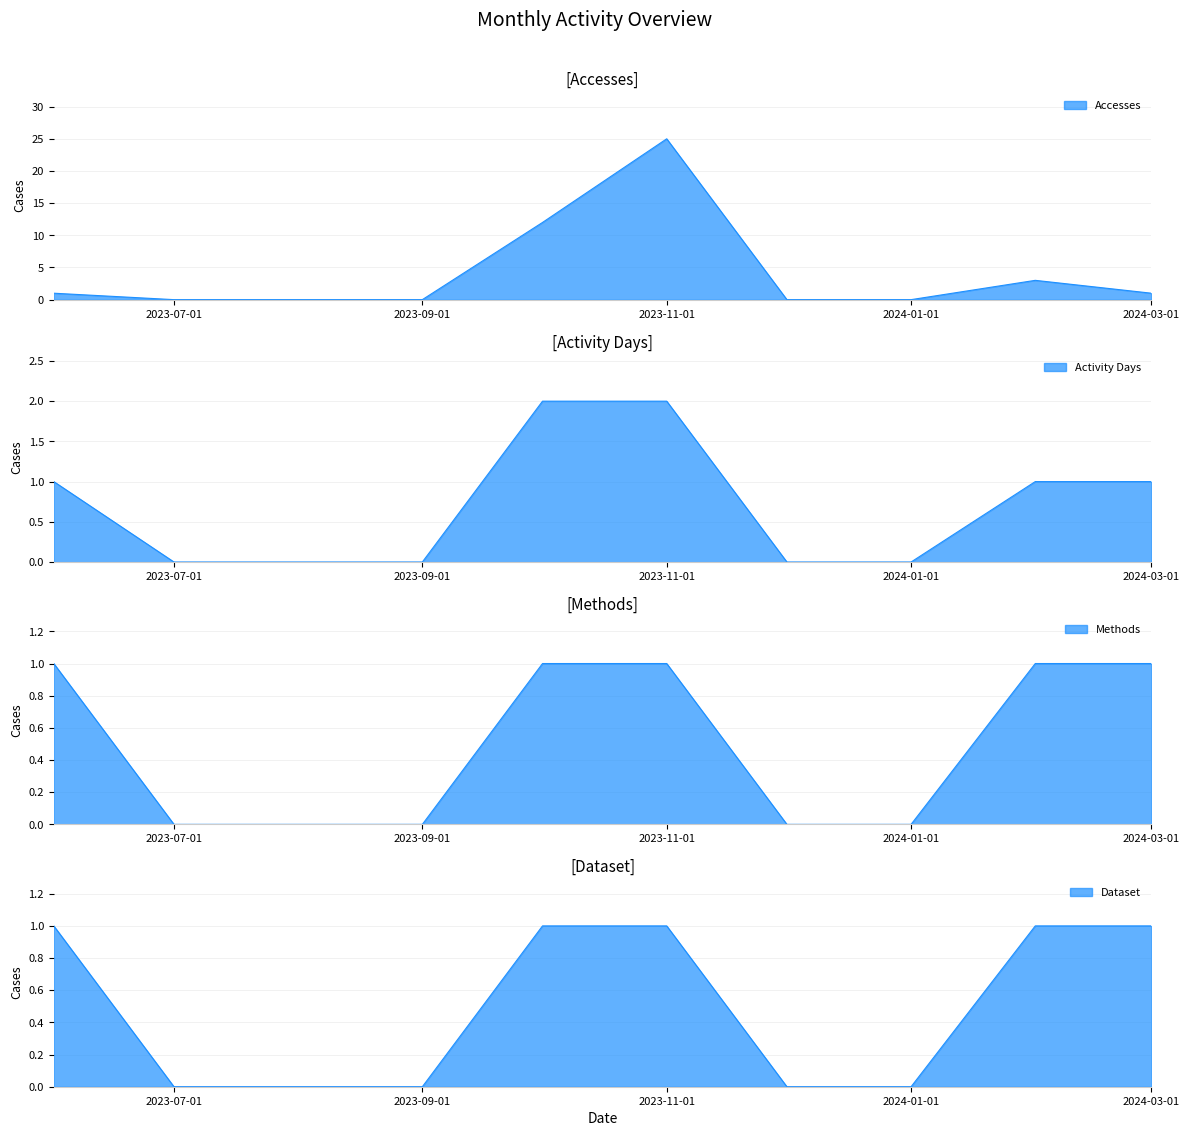

What is the sum of all Methods values?

5